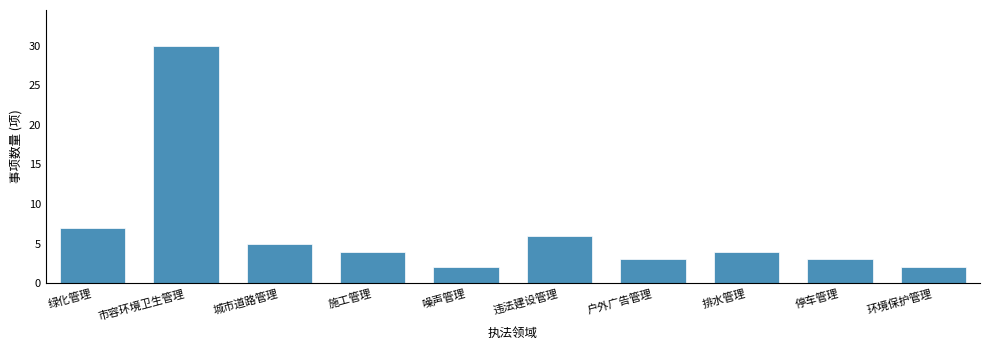

Reading left to right, what are all the values shown in this chart?

绿化管理=7	市容环境卫生管理=30	城市道路管理=5	施工管理=4	噪声管理=2	违法建设管理=6	户外广告管理=3	排水管理=4	停车管理=3	环境保护管理=2